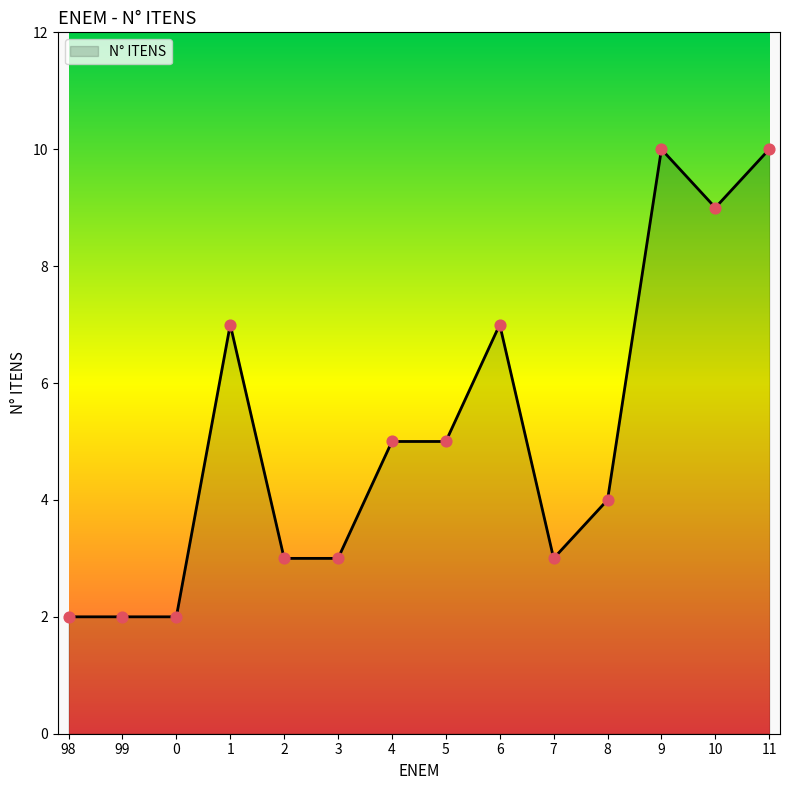

What is the change in value from 98 to 8?

+2